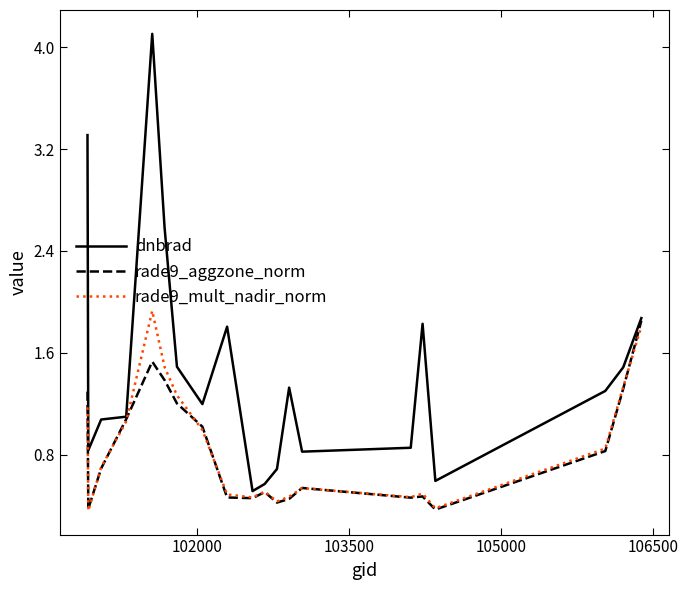

What is the greatest value displayed?

4.1